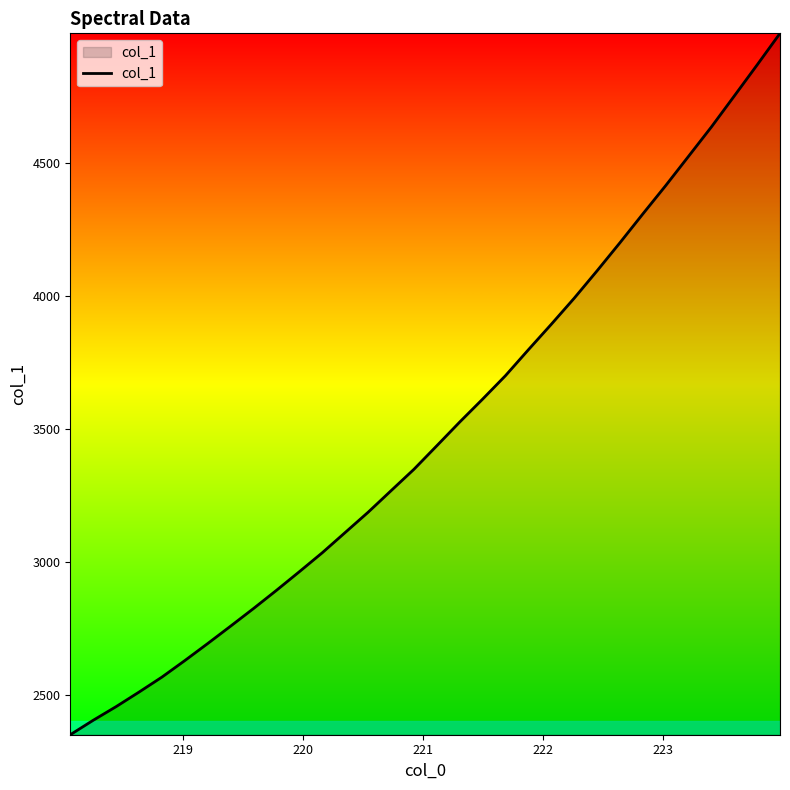

What is the average value?

3491.3